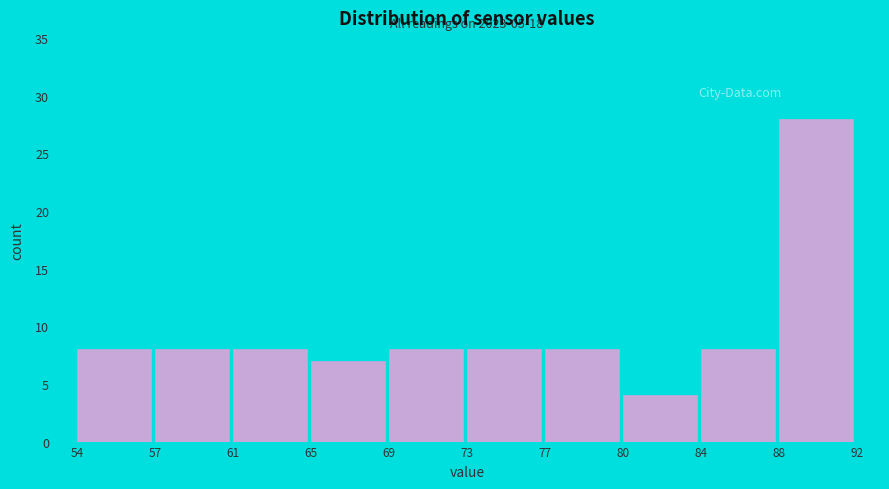

Reading left to right, transcribe all the data shown in this chart.

8	8	8	7	8	8	8	4	8	28